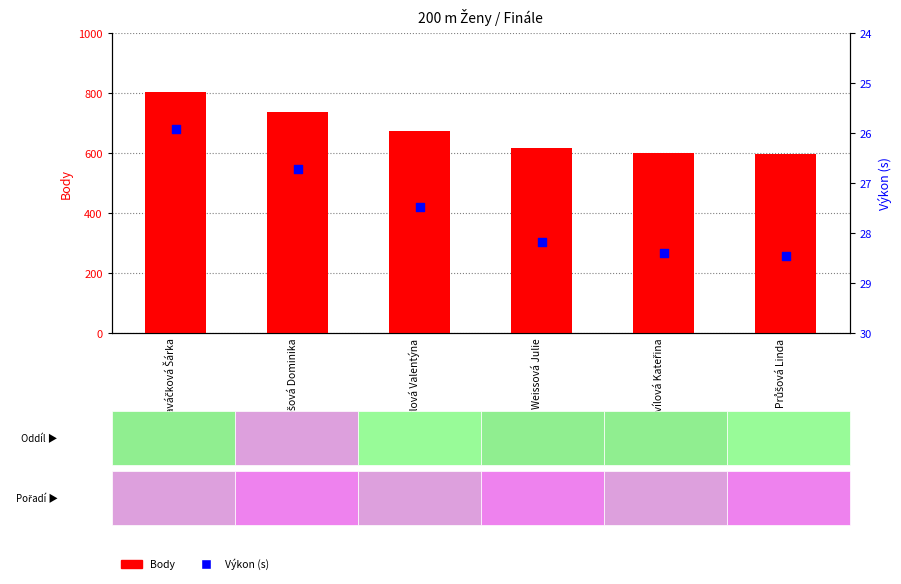

What is the total value across all series at Antošová Dominika?

762.7